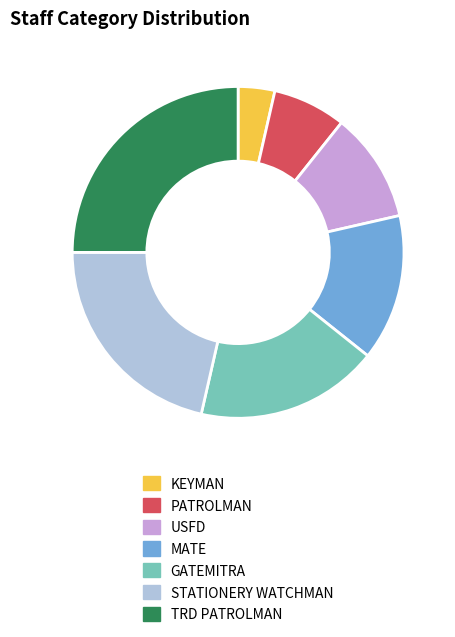

Rank the categories by value from highest to lowest.

TRD PATROLMAN, STATIONERY WATCHMAN, GATEMITRA, MATE, USFD, PATROLMAN, KEYMAN